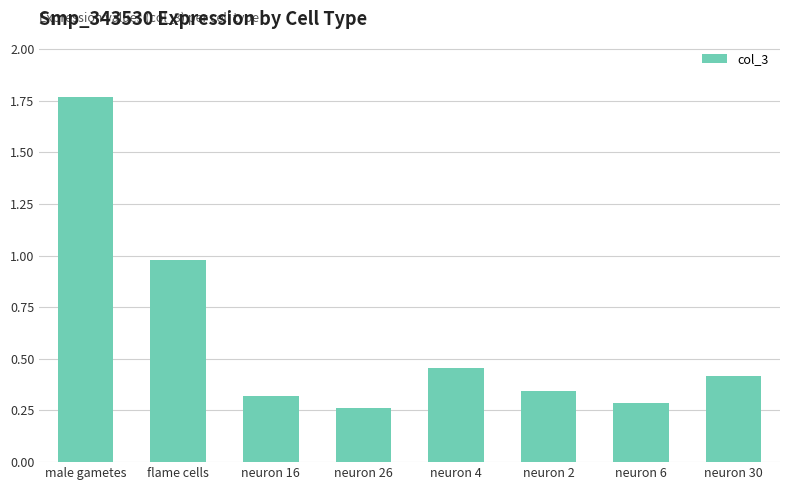

True or false: the data shows 0.2 at neuron 16.

False